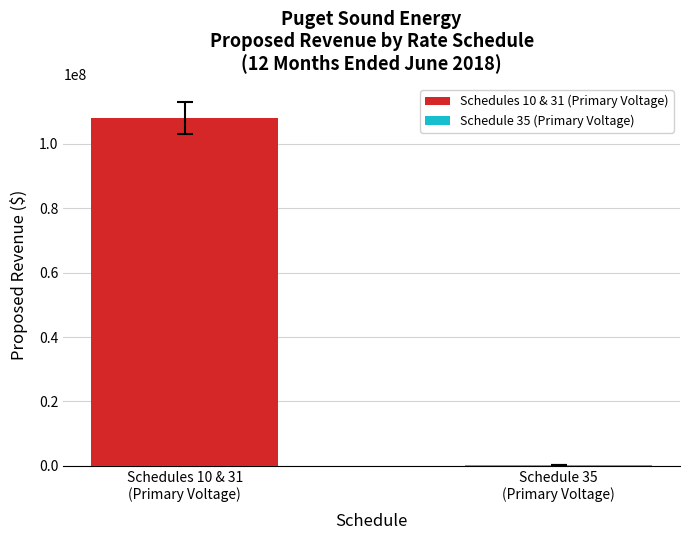

Which category has the highest value in the Demand Charges (Proposed) series?

Schedule 10/31
(Primary Voltage
General Service)